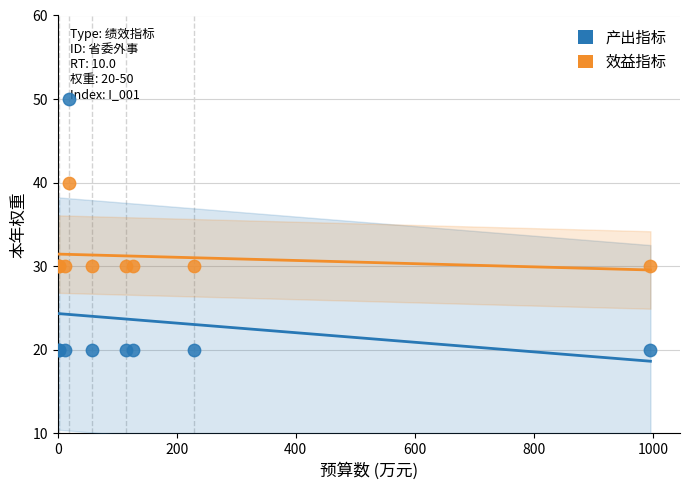

Which series reaches the minimum Y coordinate?

产出指标